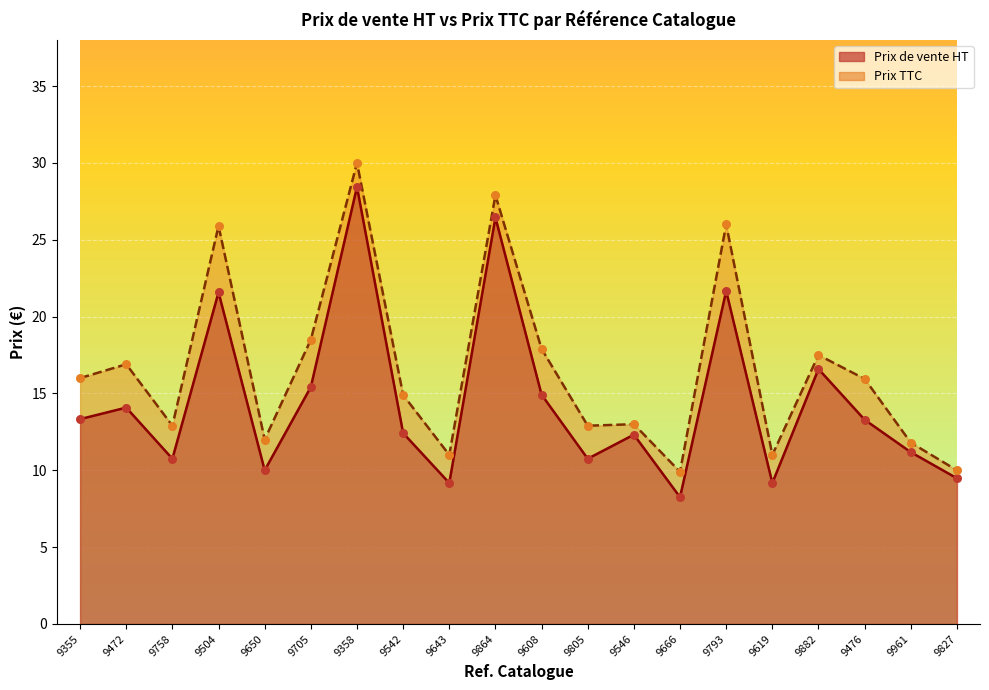

At which category is the sum across all series the highest?

9358